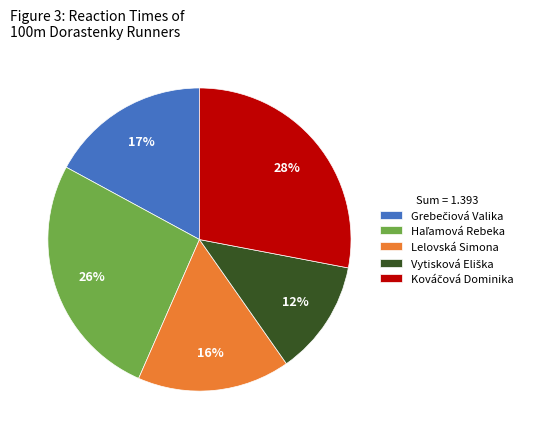

Is there any slice that represents more than half of the pie?

No